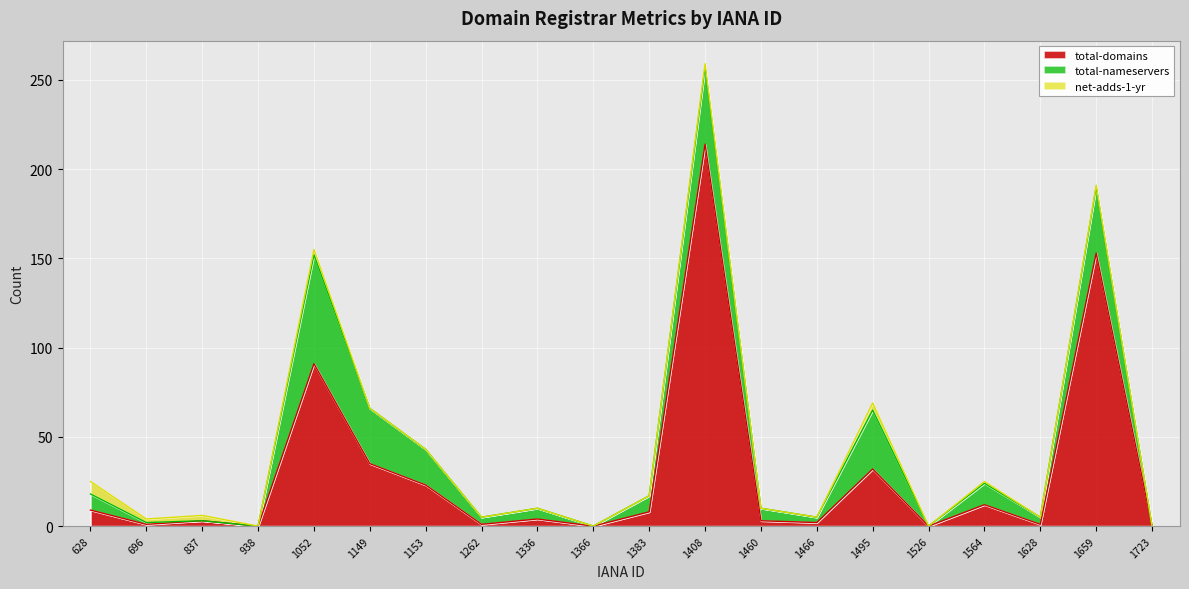

Between 1262 and 1628, which series saw the biggest shift?

total-domains